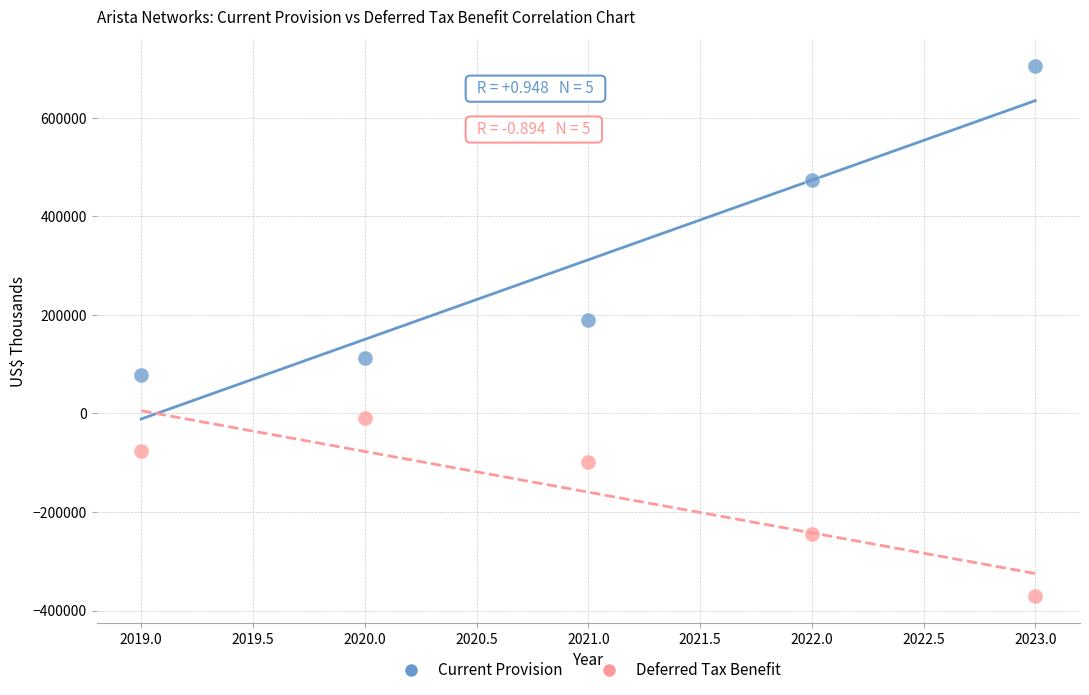

Which series has the largest Y range (max minus min)?

Current Provision